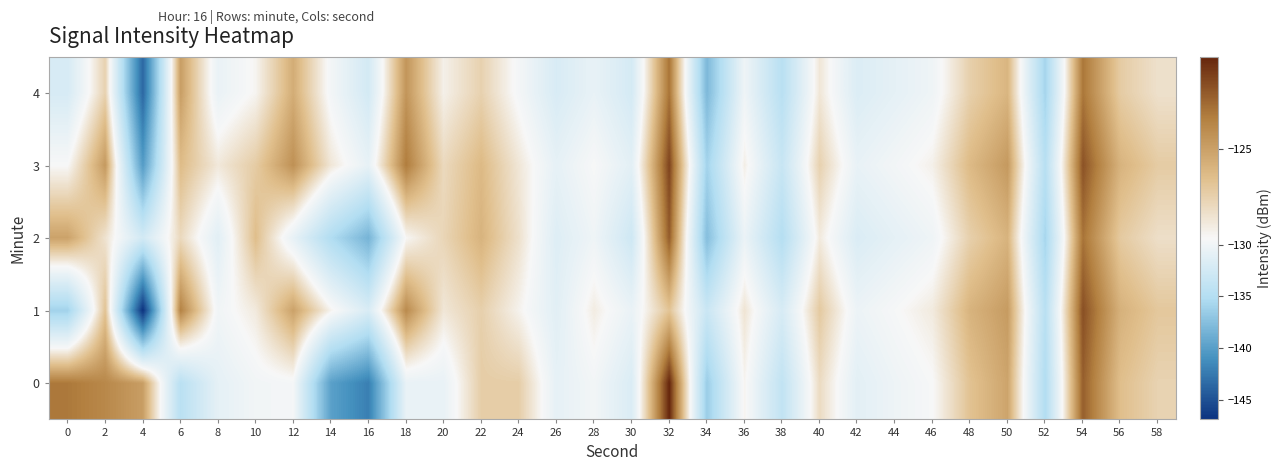

Which series has the widest spread of values?

1